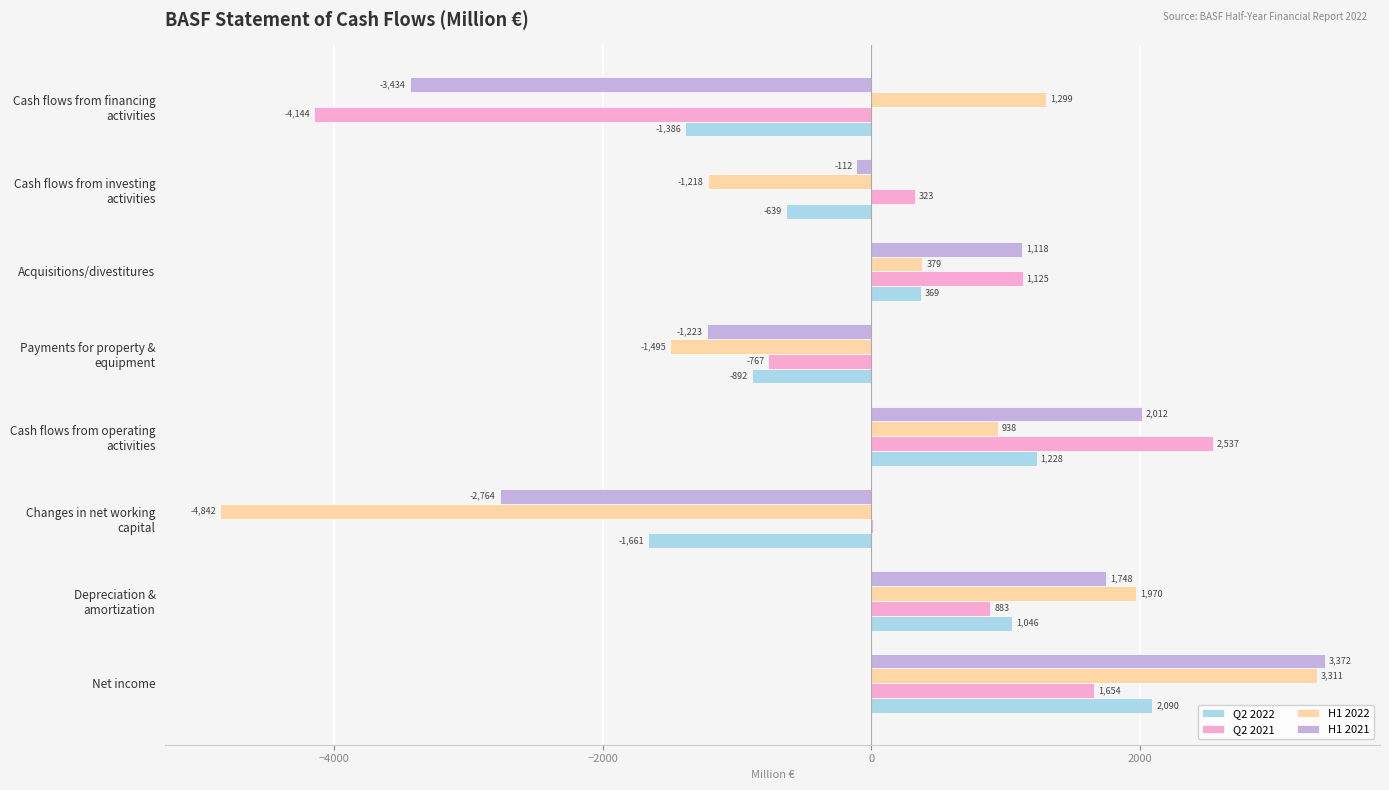

Is it true that H1 2021 equals 1118 at Acquisitions/divestitures?

True